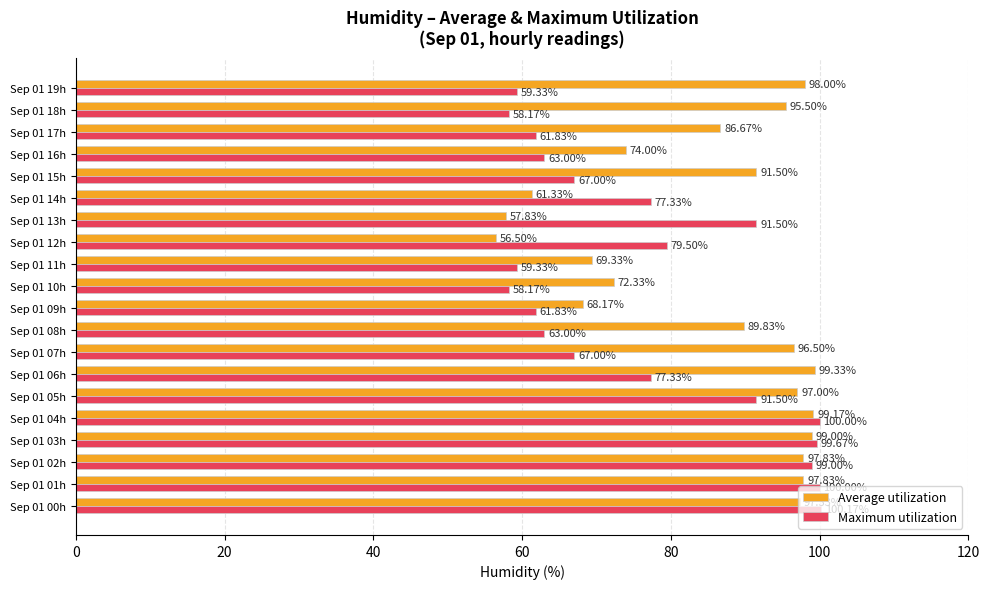

What is the sum of the Maximum utilization values at Sep 01 10h and Sep 01 08h?

121.2